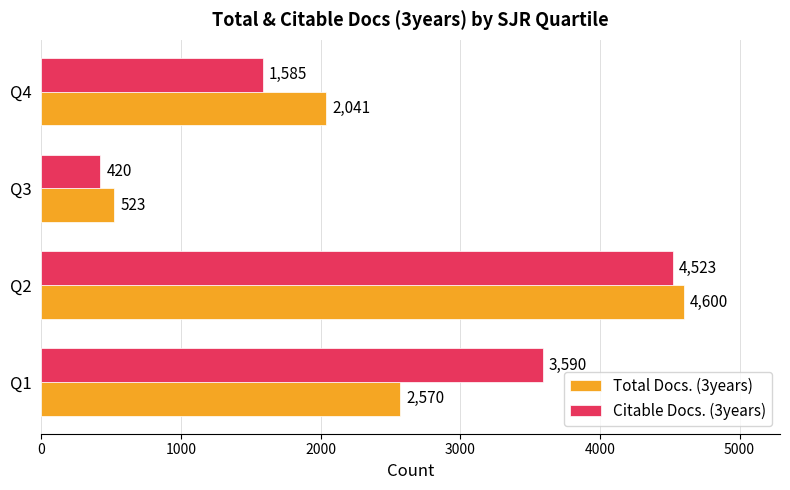

Is it true that Citable Docs. (3years) equals 1585 at Q4?

True